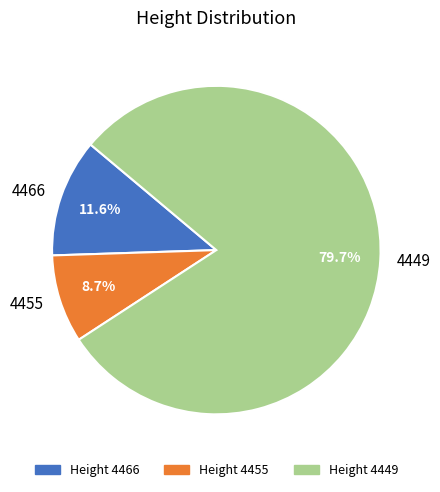

Is it true that 4449 is 80% of the pie?

True